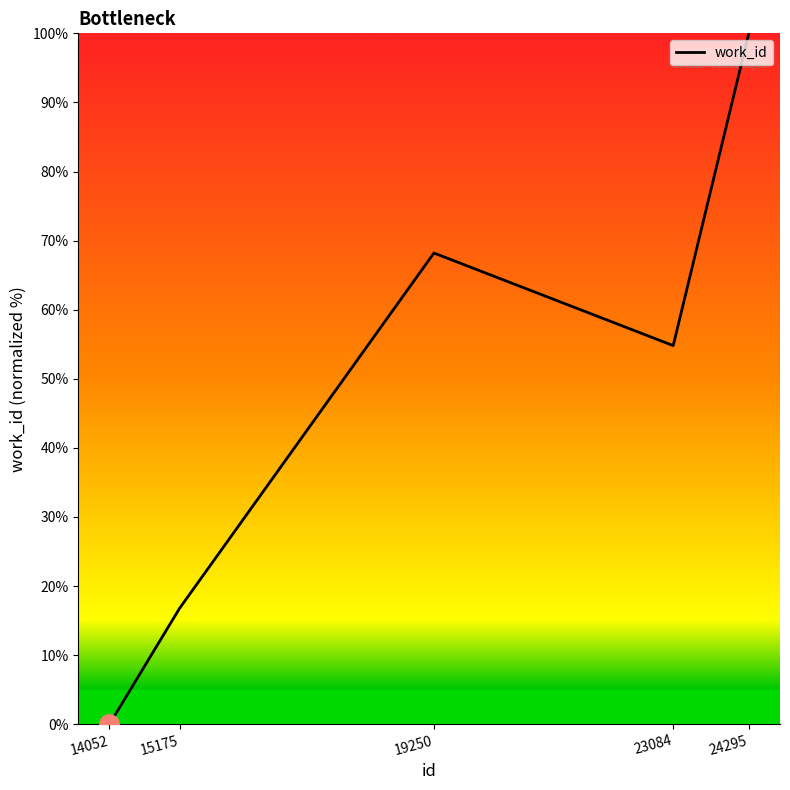

At which category does the data reach its first local peak?

19250